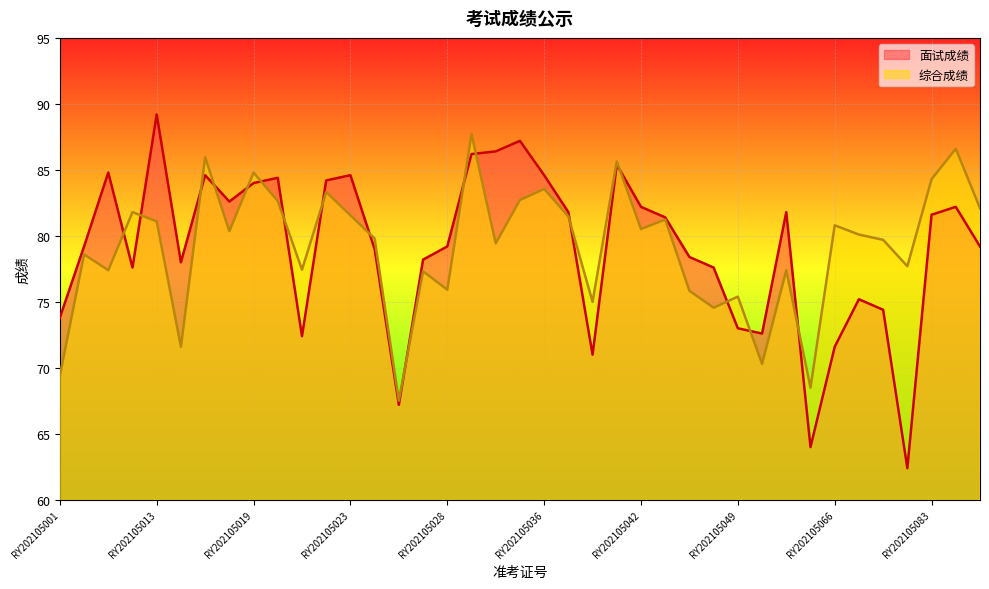

What is the difference between the maximum and second lowest values in the 综合成绩 series?

19.2